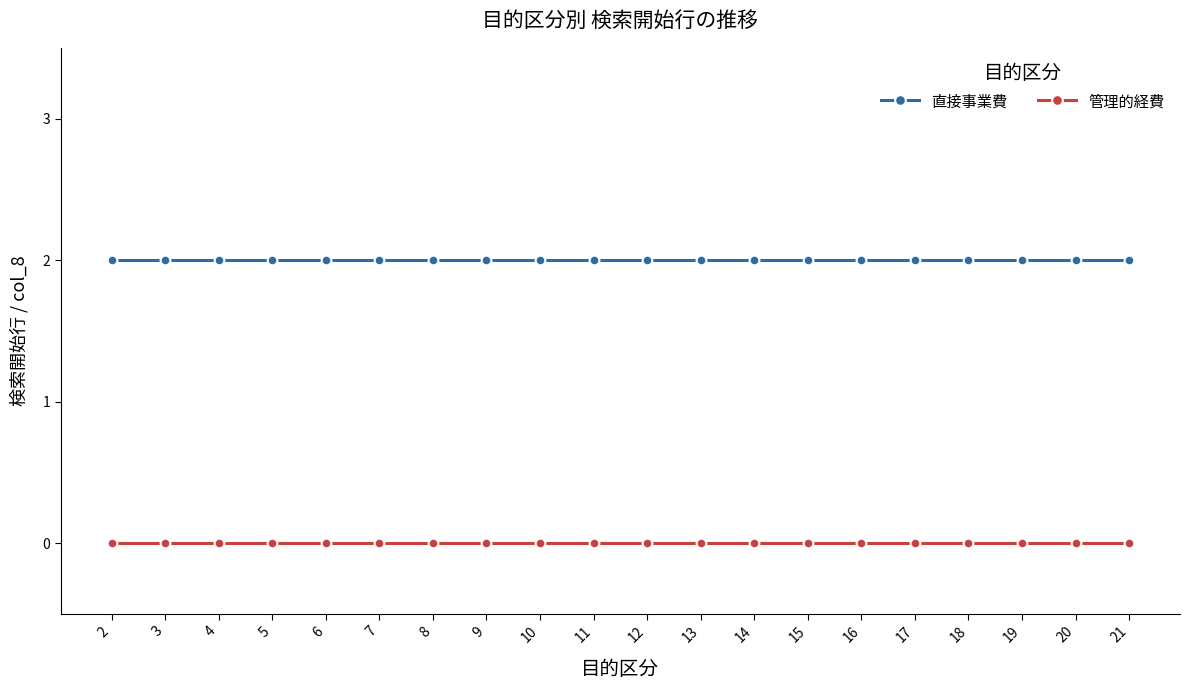

What are all the series names shown in the legend?

直接事業費, 管理的経費